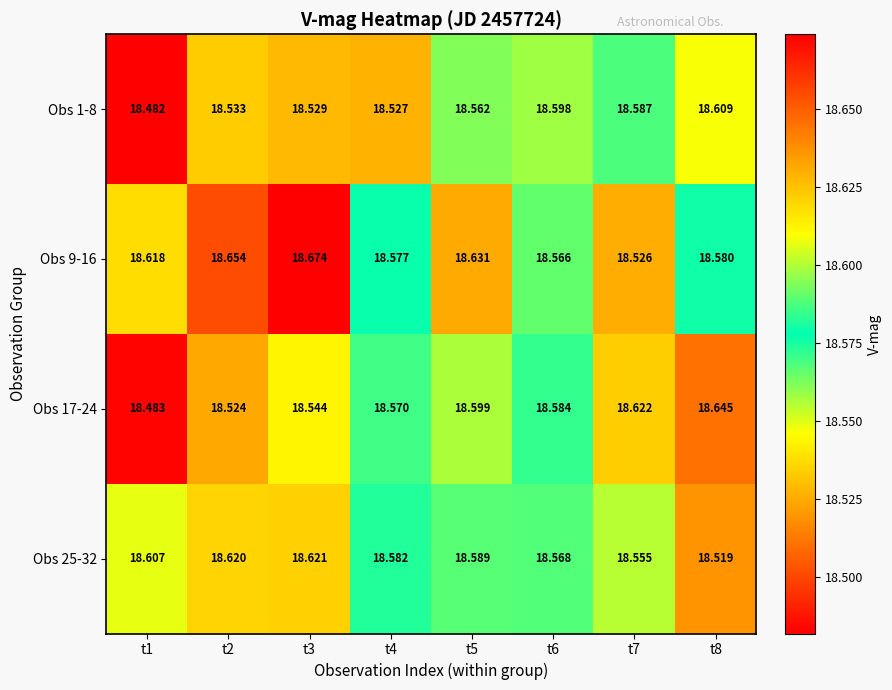

Is the value of Obs 1-8 at t6 greater than the value of Obs 9-16 at t2?

No